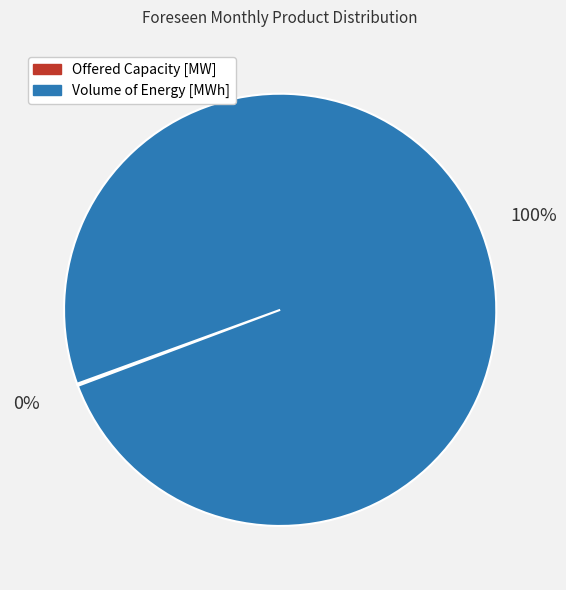

True or false: Volume of Energy [MWh] accounts for 100% of the total.

True